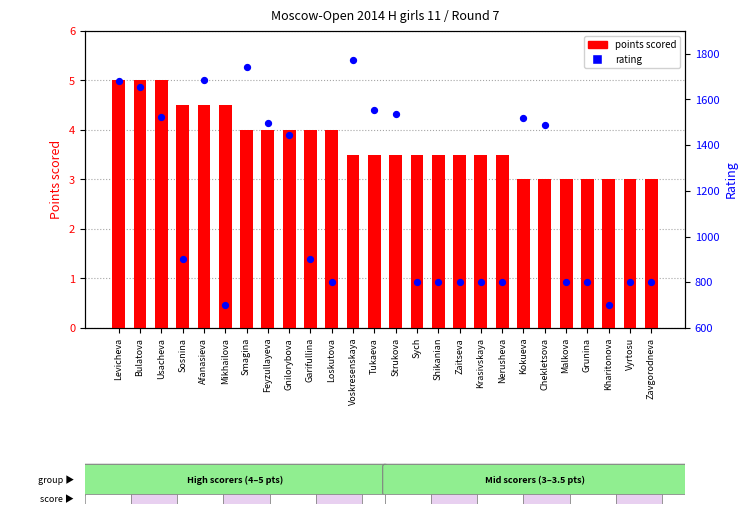

Which series contains the lowest Y value?

points scored